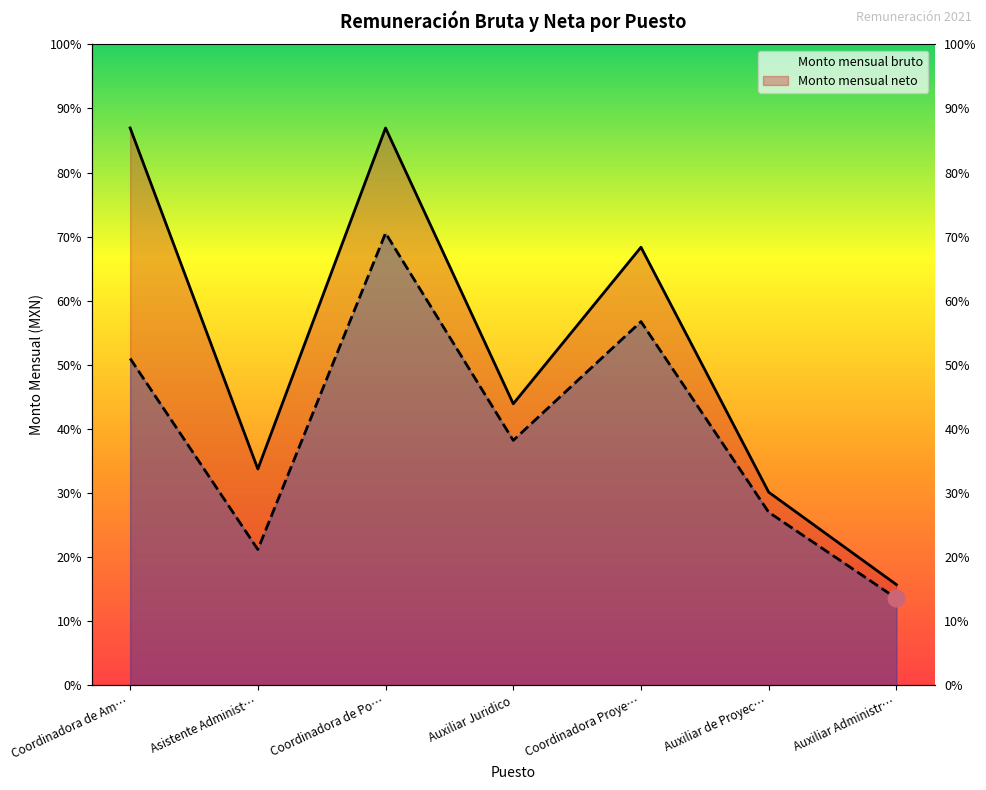

Where is the first local minimum for Monto mensual neto?

Asistente Administ…